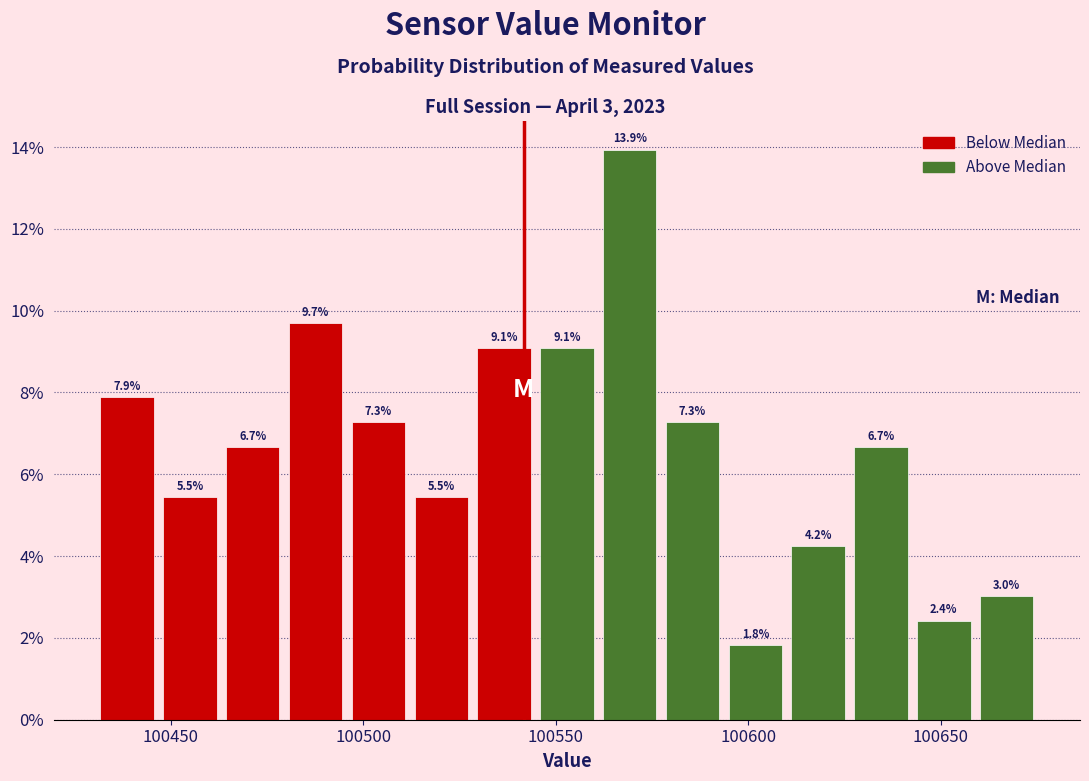

Read against the x-axis, roughly where is the centre of the tallest bar?

100570